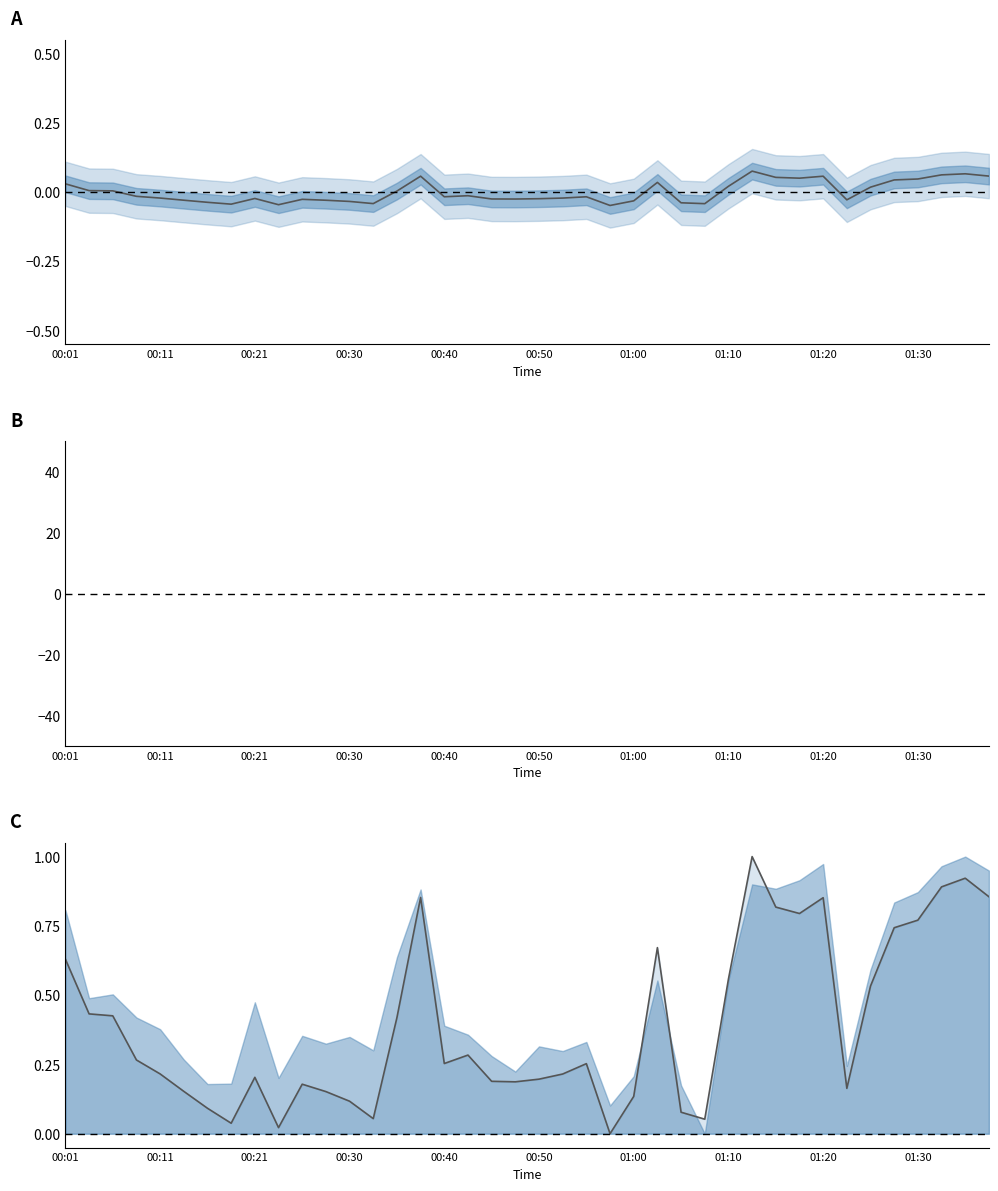

True or false: P1 ratio and P1 cross at least once.

False